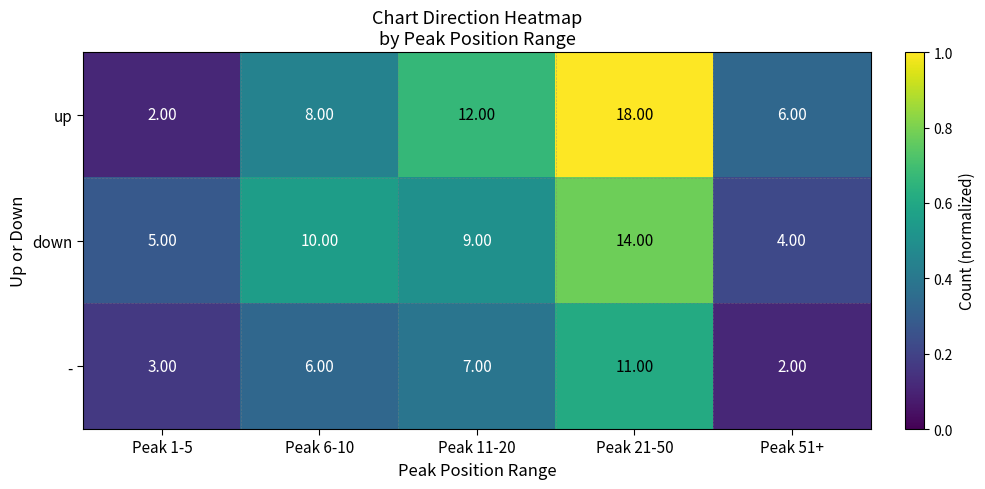

Rank the series at Peak 6-10 from lowest to highest value.

-, up, down